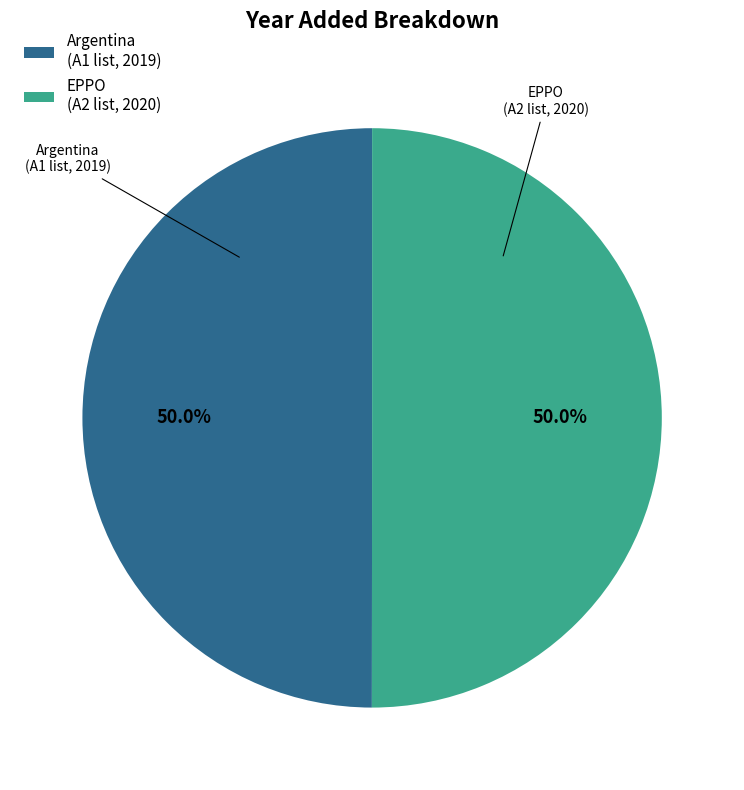

To the nearest percent, what portion does Argentina represent?

50%